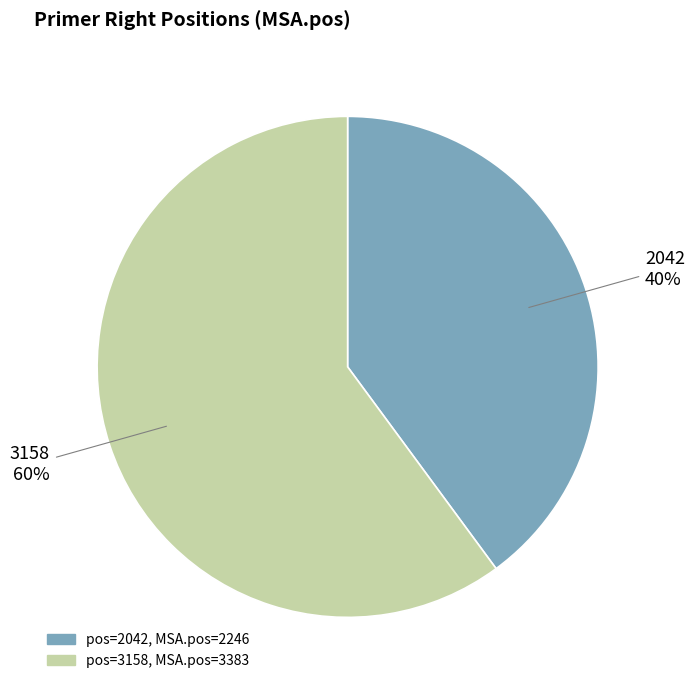

Does any single category account for the majority?

Yes